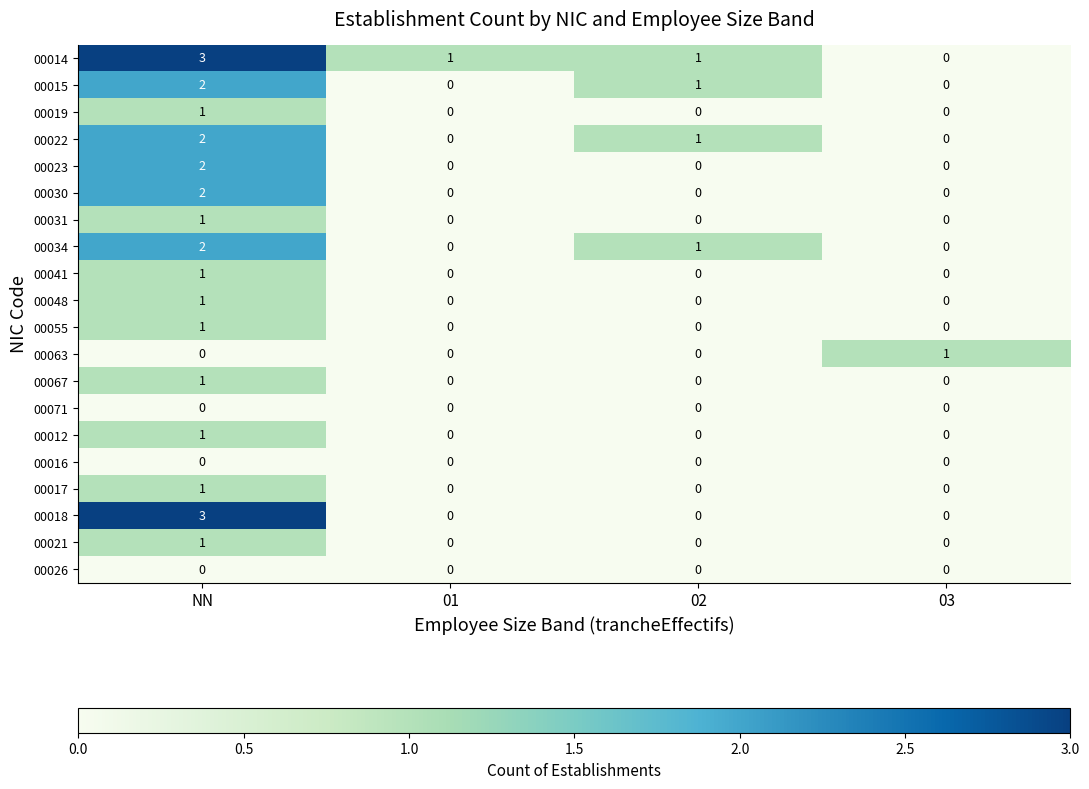

Is it true that 00071 equals 0 at 02?

True